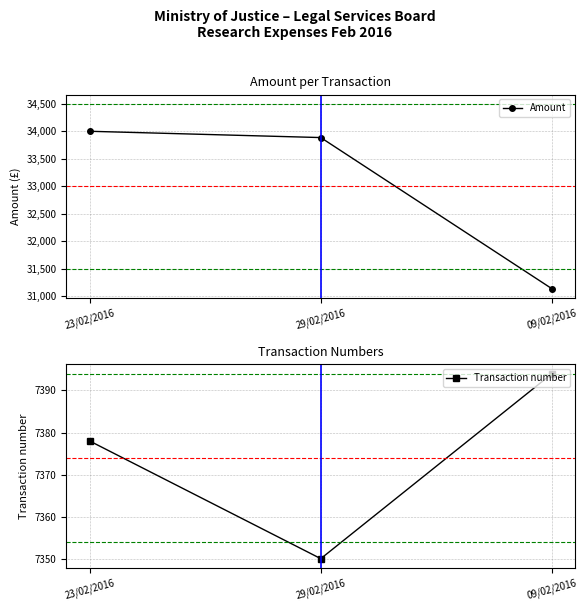

What is the minimum value shown in the chart?

7350.0